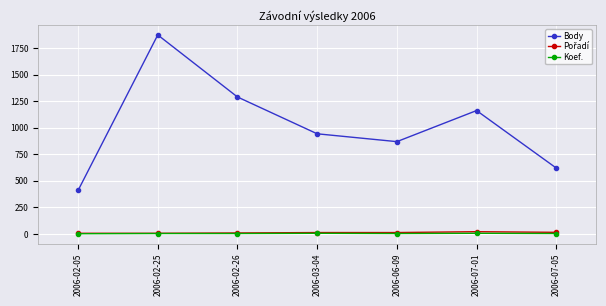

What is the greatest value displayed?

1876